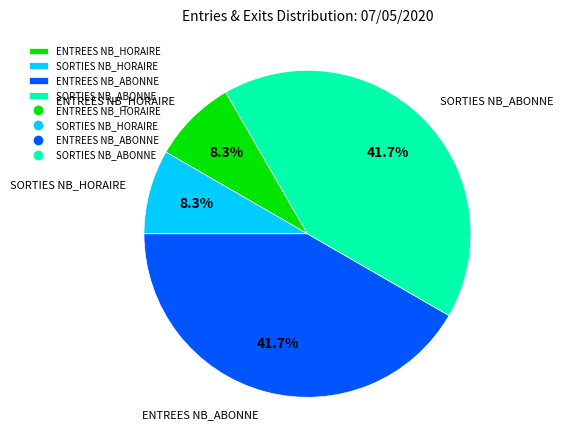

Which has a higher value, SORTIES NB_HORAIRE or ENTREES NB_ABONNE?

ENTREES NB_ABONNE